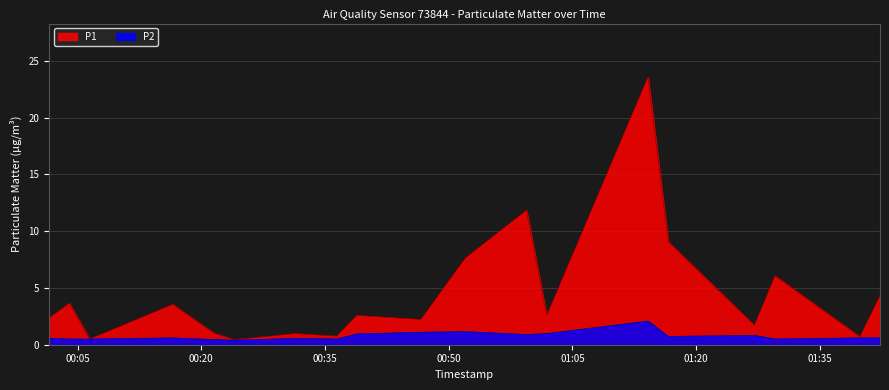

List the series in order of their overall mean, highest first.

P1, P2